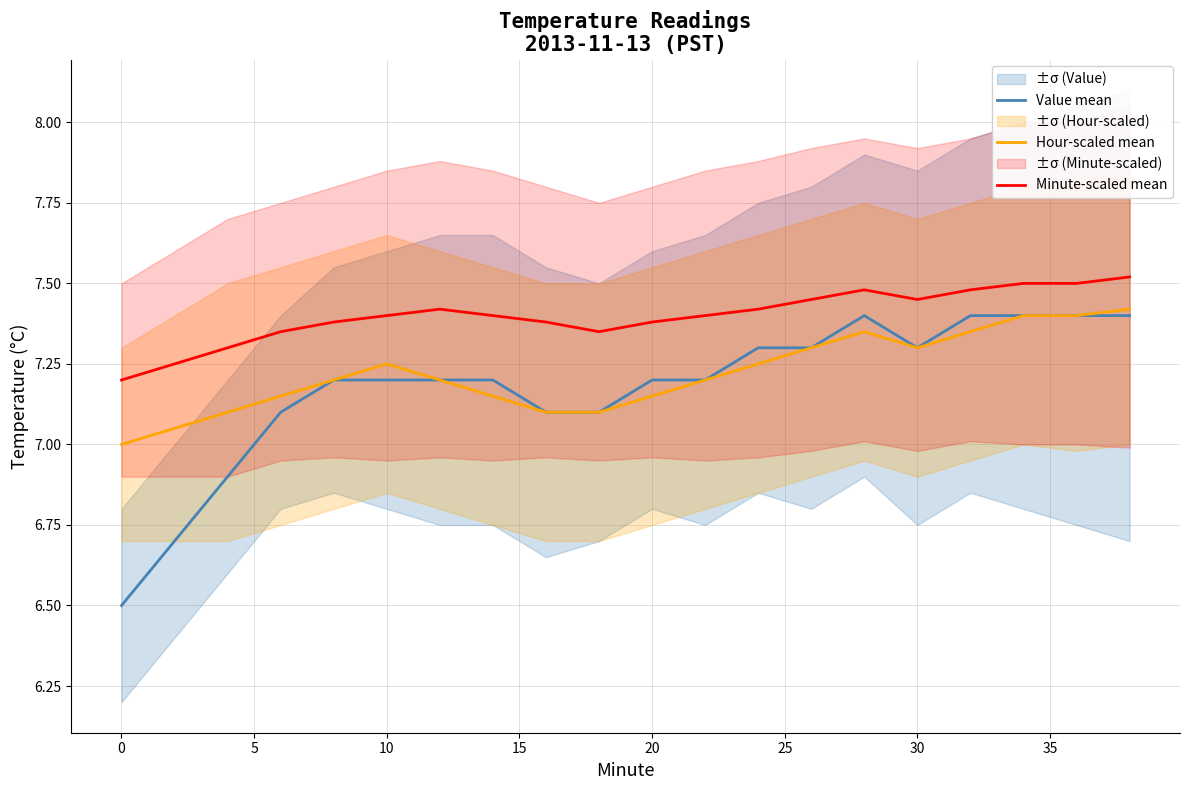

Is it true that Hour-scaled mean equals 4.9 at 10?

False